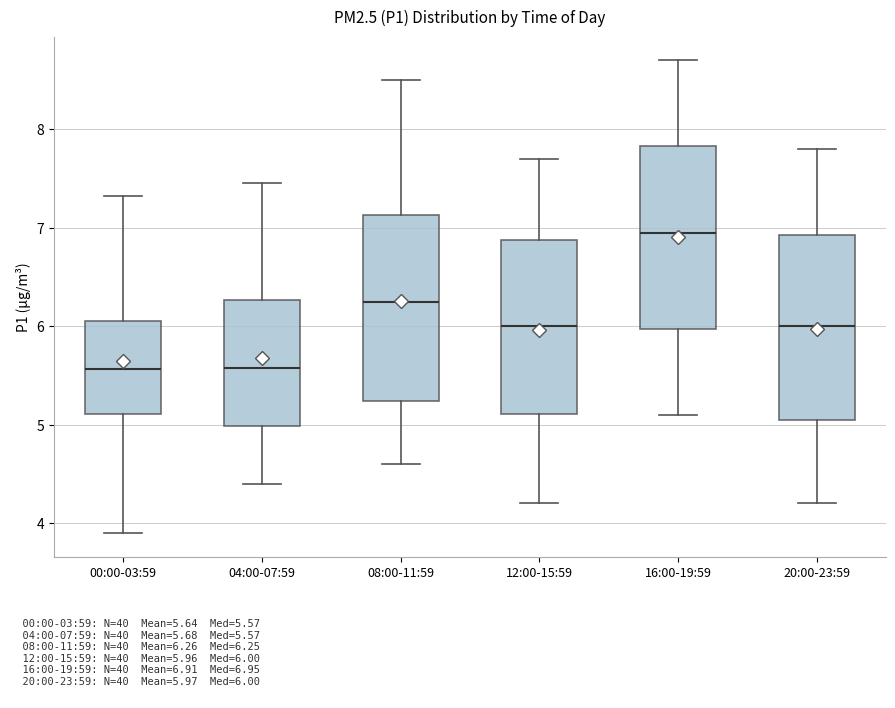

Reading left to right, read every box against the y-axis: the position of its median line, the range the box covers, and the ends of its whiskers. The values are not printed on the chart, so give them approximately, as read against the axis.

00:00-03:59: median 5.6, box 5.1 to 6.0, whiskers 3.9 to 7.3
04:00-07:59: median 5.6, box 5.0 to 6.3, whiskers 4.4 to 7.5
08:00-11:59: median 6.3, box 5.2 to 7.1, whiskers 4.6 to 8.5
12:00-15:59: median 6.0, box 5.1 to 6.9, whiskers 4.2 to 7.7
16:00-19:59: median 7.0, box 6.0 to 7.8, whiskers 5.1 to 8.7
20:00-23:59: median 6.0, box 5.1 to 6.9, whiskers 4.2 to 7.8